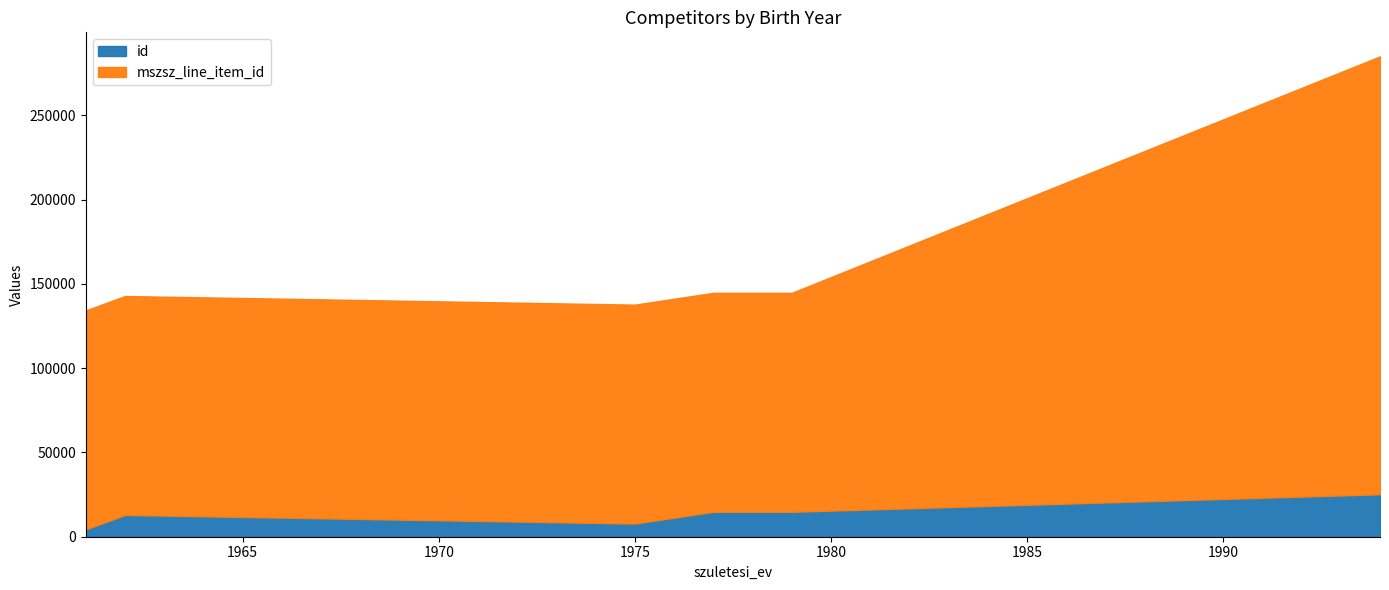

True or false: mszsz_line_item_id and id intersect in this chart.

False